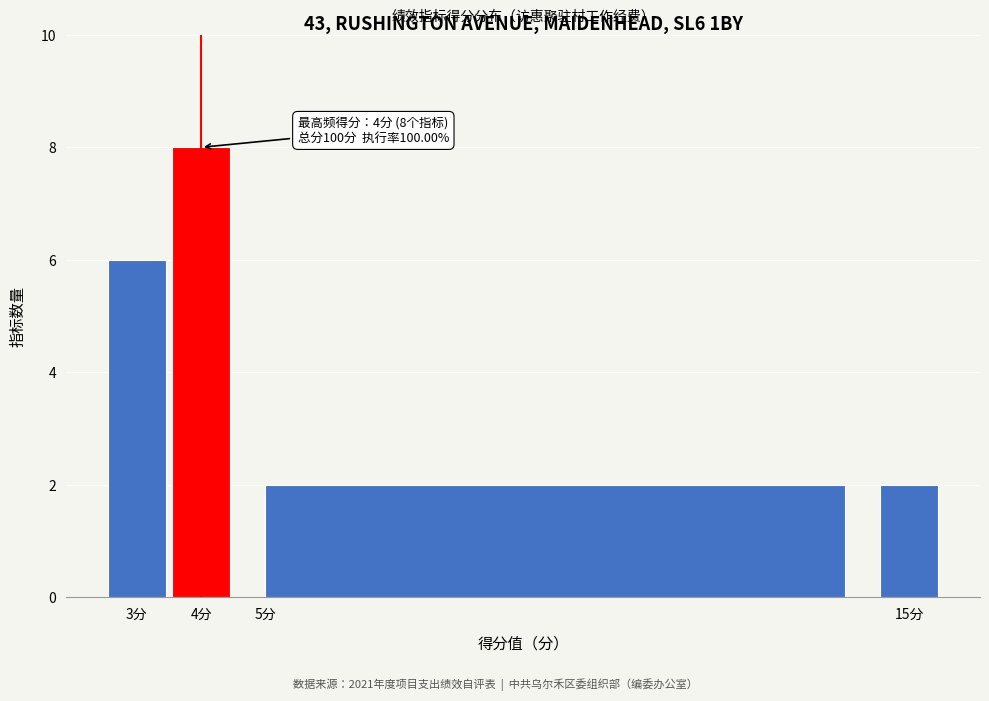

Which range on the x-axis has the tallest bar?

3.5 to 4.5